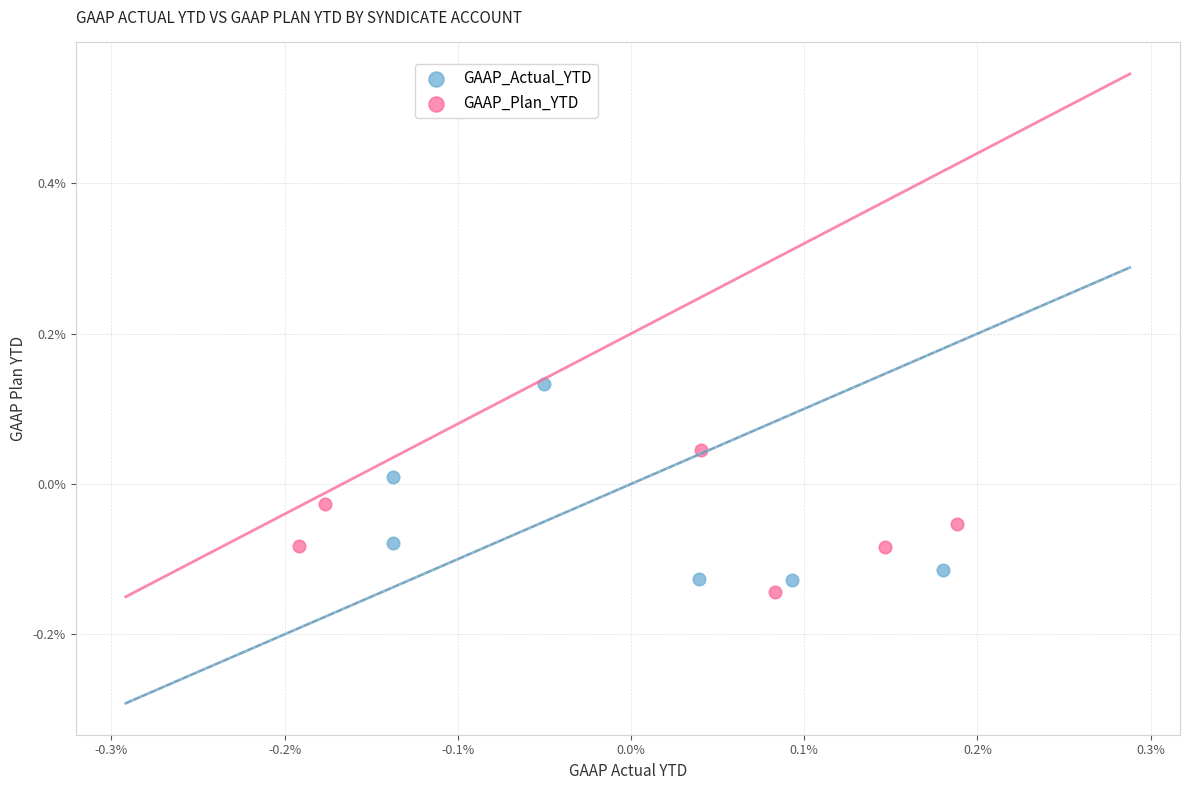

Which series has the largest Y range (max minus min)?

GAAP_Actual_YTD